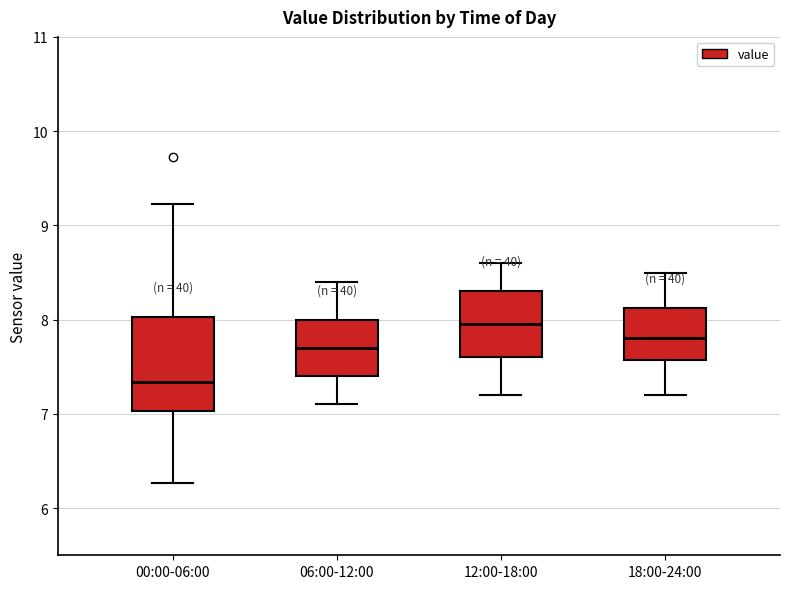

Where does the lower whisker of the box for 06:00-12:00 end on the y-axis? The values are not printed on the chart, so give them approximately, as read against the axis.

7.1